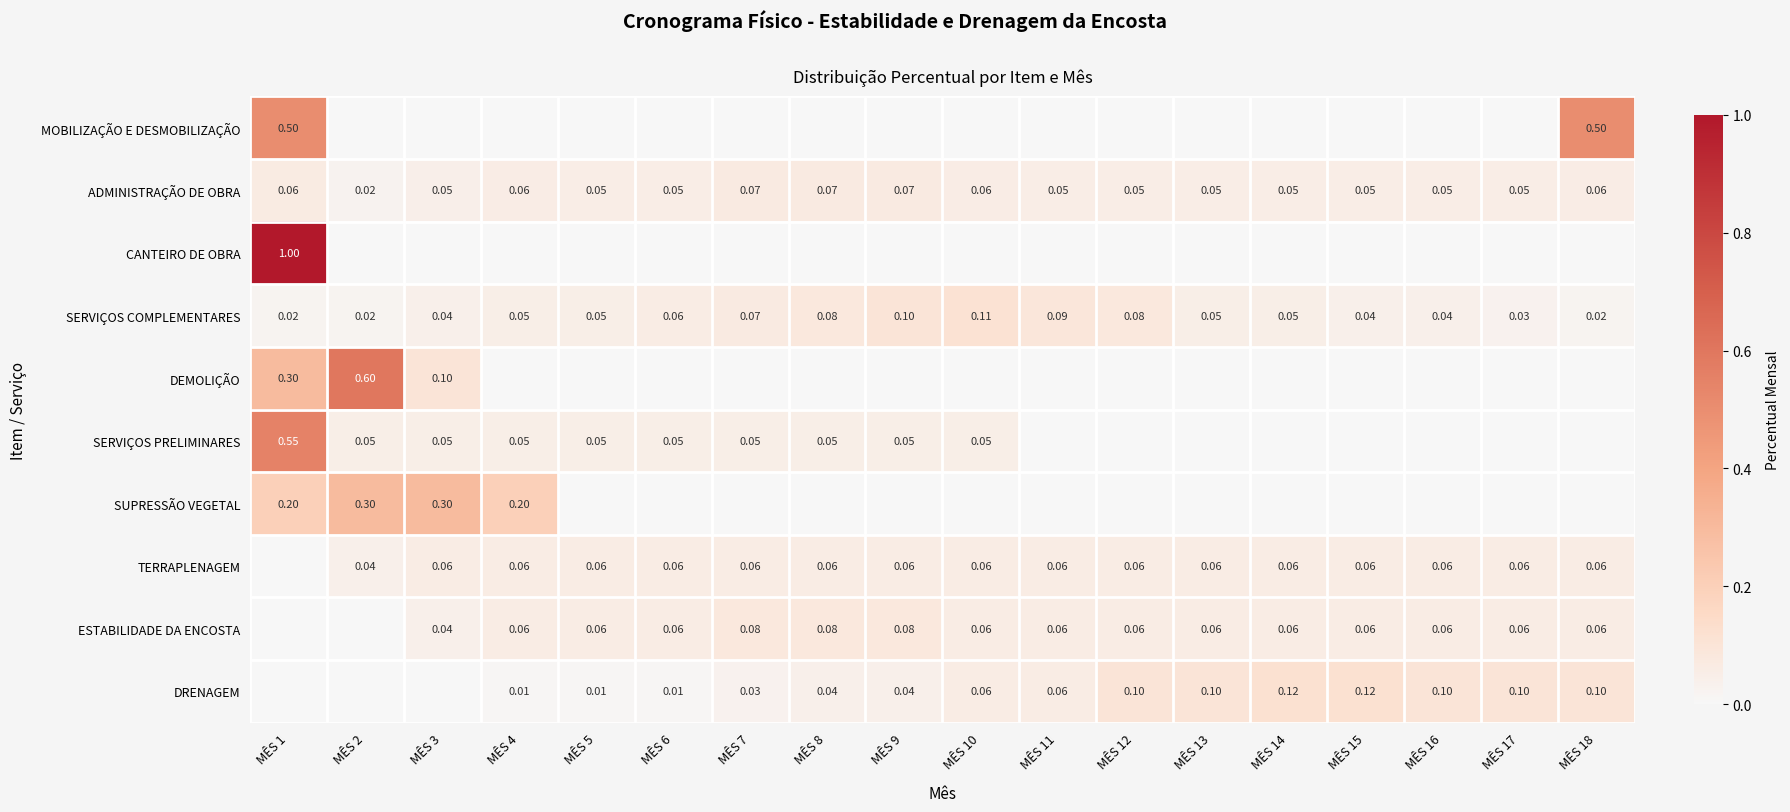

How many positive values does the ESTABILIDADE DA ENCOSTA series have?

16